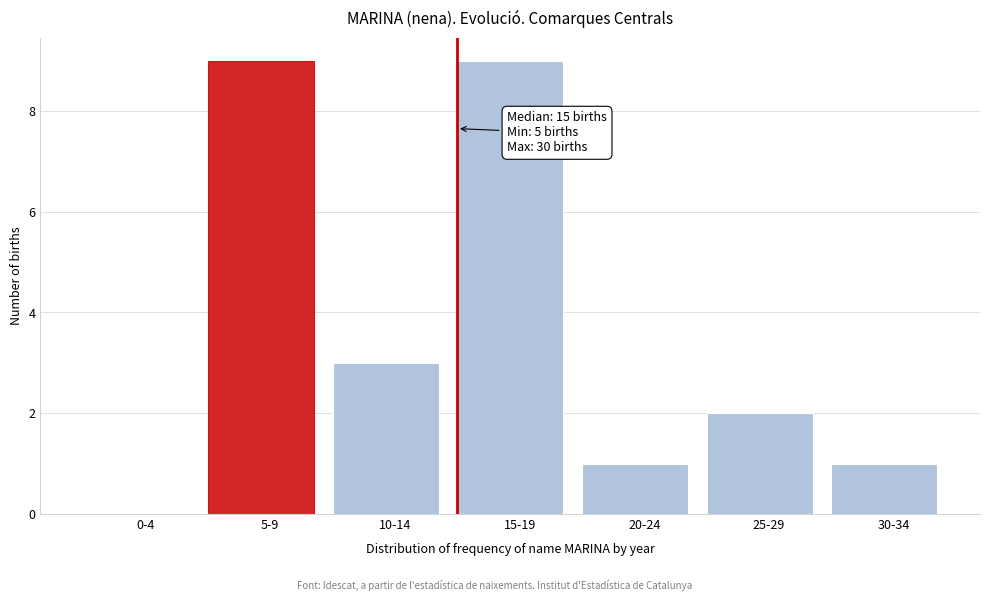

Reading right to left, extract all data points from this chart.

30-34=1	25-29=2	20-24=1	15-19=9	10-14=3	5-9=9	0-4=0